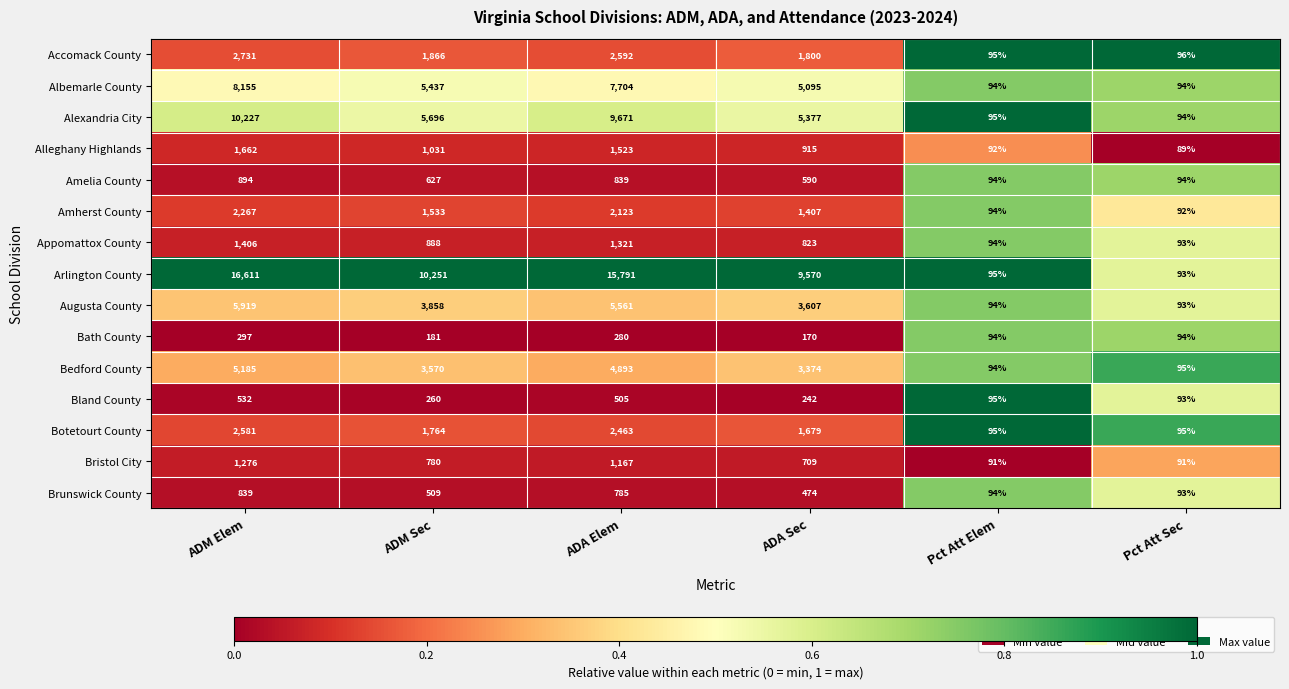

Which series changed the most between ADM Elem and Pct Att Elem?

Arlington County